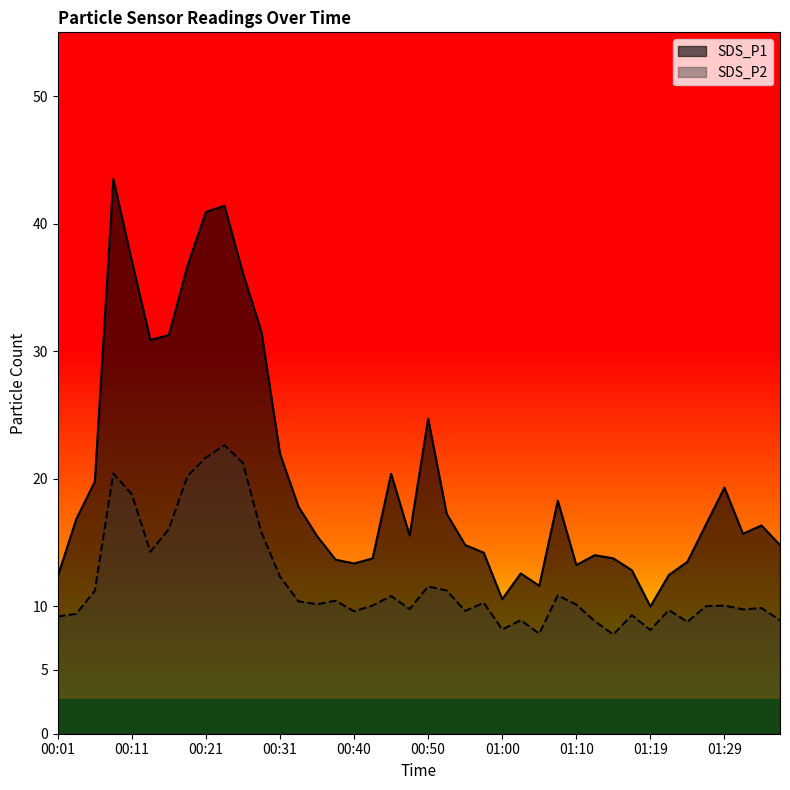

Which series has the largest range (max minus min)?

SDS_P1